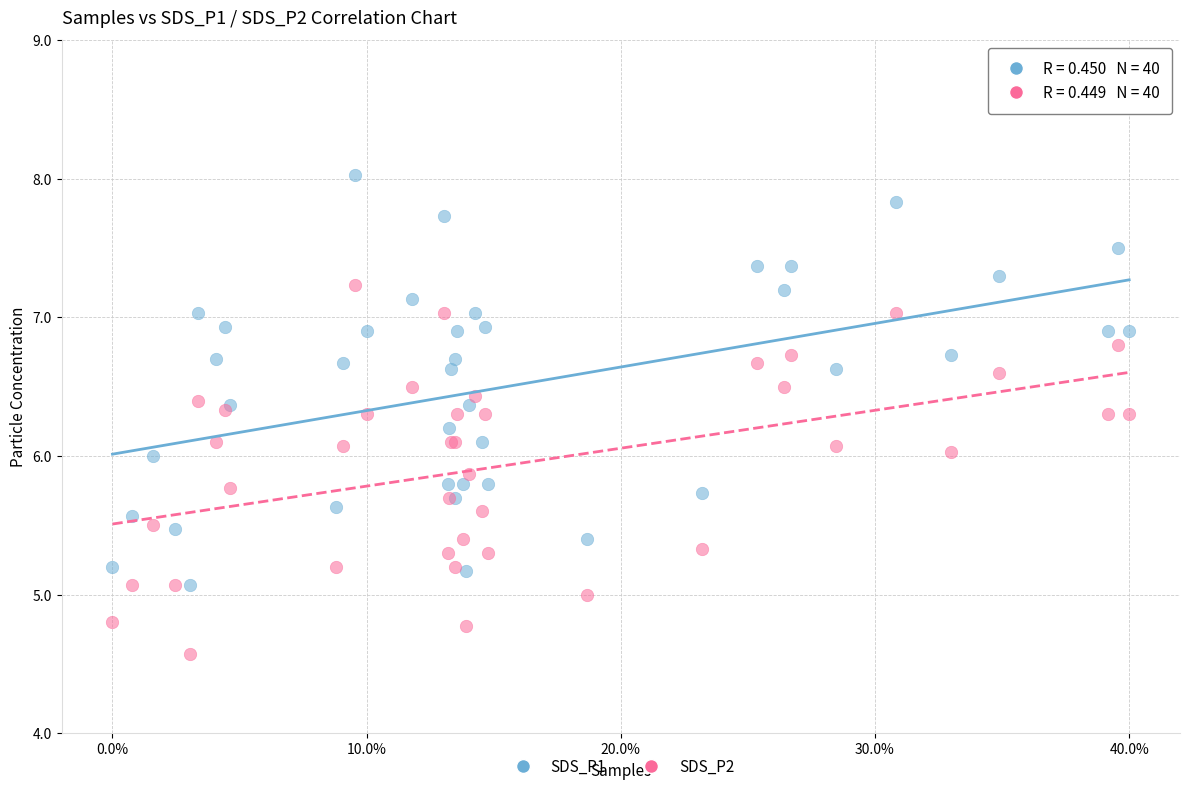

Which series has the widest spread of Y values?

SDS_P1